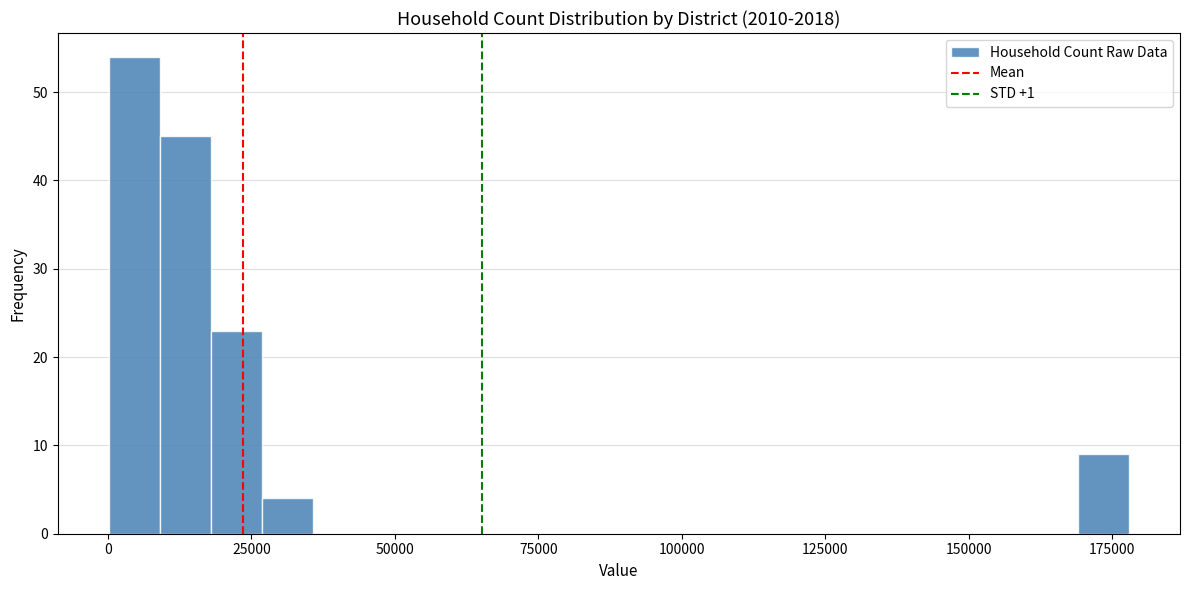

Around what value on the x-axis is the tallest bar? Give the approximate position of its centre, as read against the axis.

5000